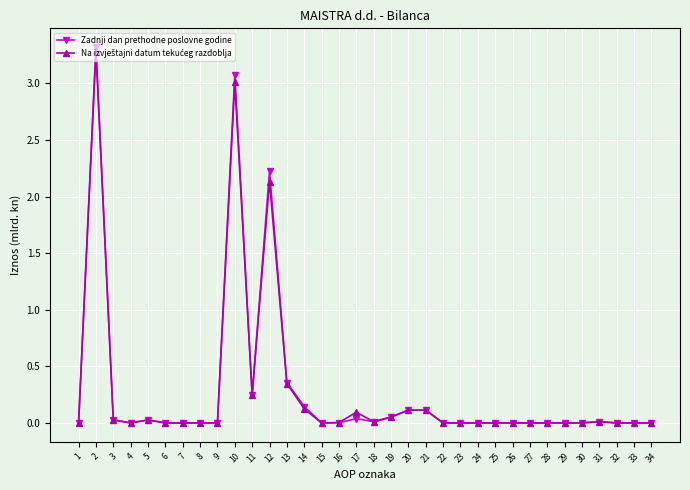

The Zadnji dan prethodne poslovne godine series shows -1.3 at 6. True or false?

False